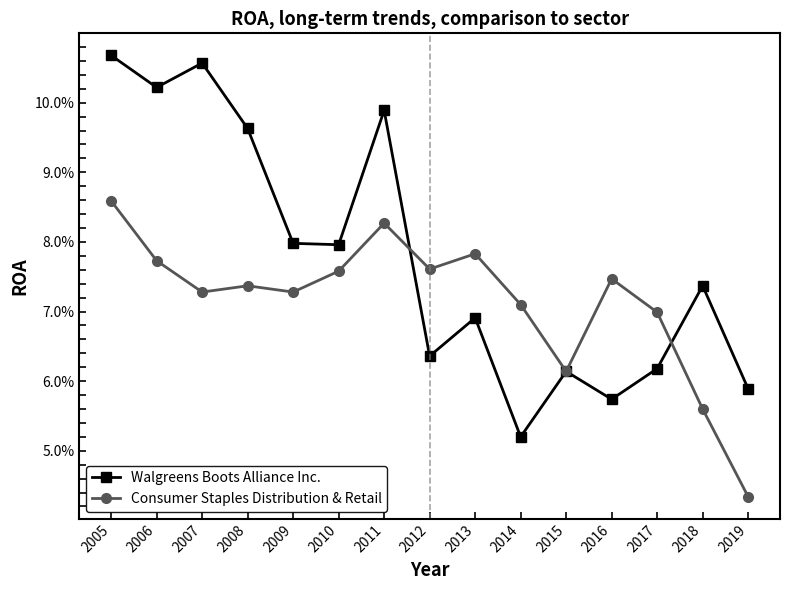

At which category does Walgreens Boots Alliance Inc. reach its first local peak?

2007